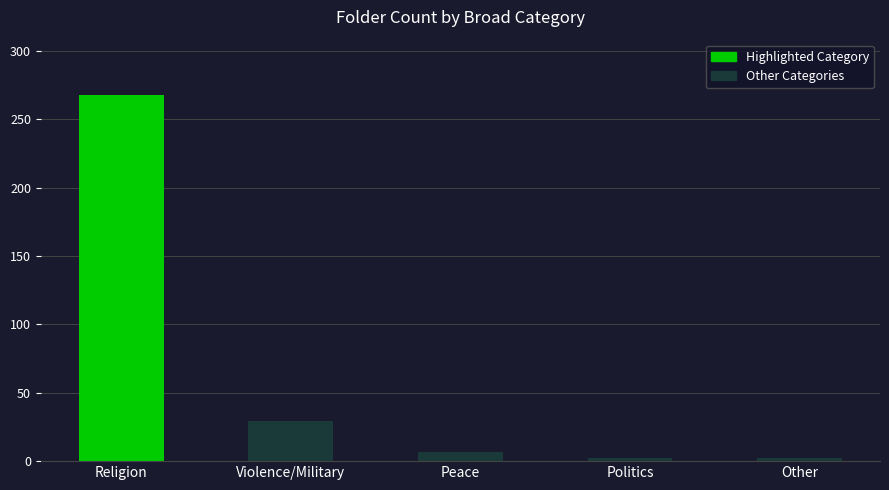

Reading left to right, extract all data points from this chart.

Religion=268	Violence/Military=29	Peace=7	Politics=2	Other=2